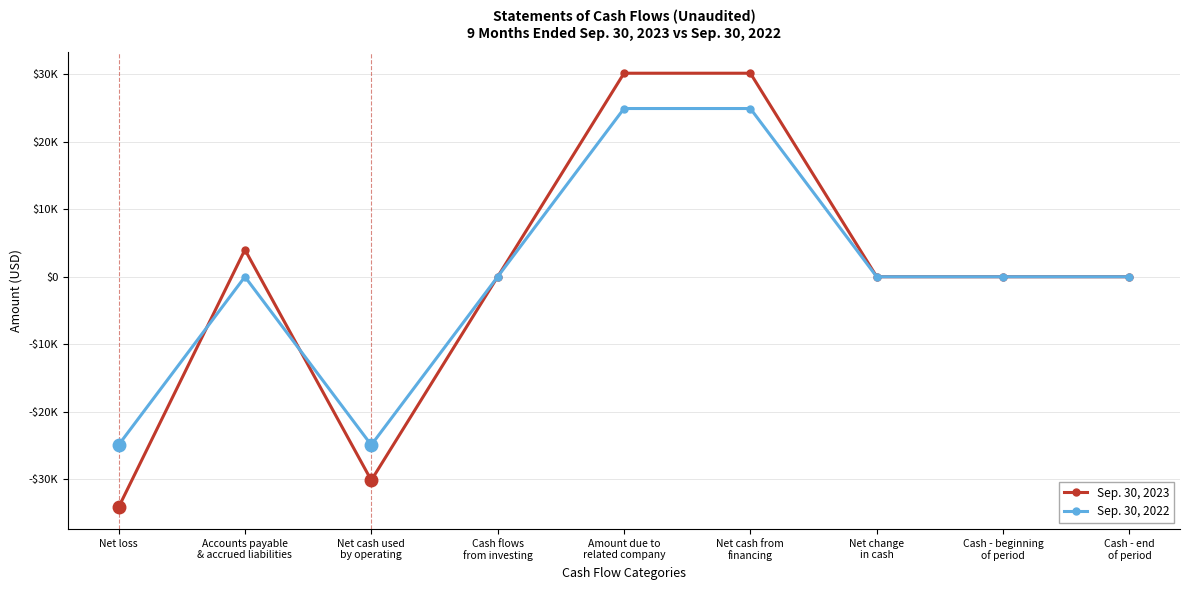

What are all the series names shown in the legend?

Sep. 30, 2023, Sep. 30, 2022